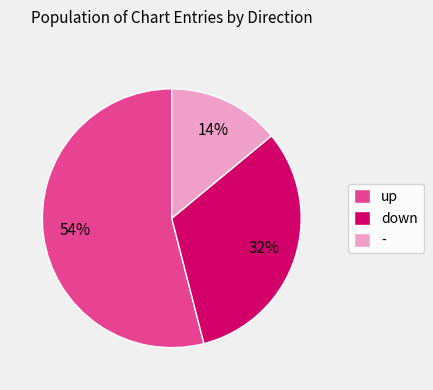

True or false: up accounts for 46% of the total.

False